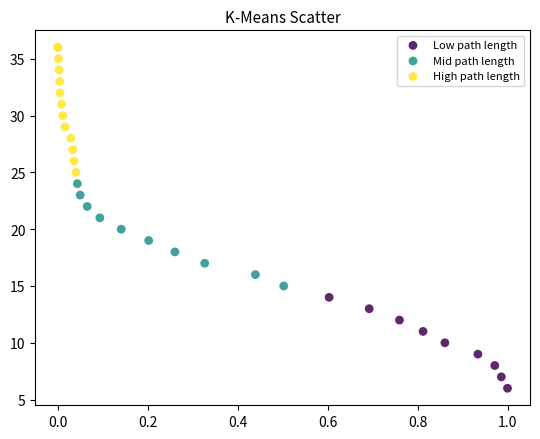

Which series reaches the maximum Y coordinate?

High path length